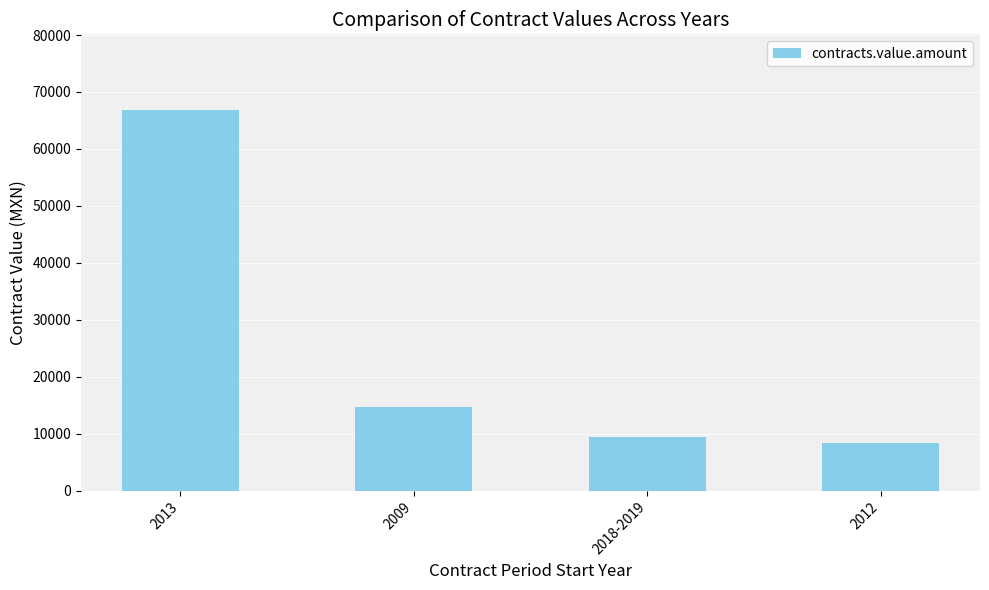

Rank the categories by value from lowest to highest.

2012, 2018-2019, 2009, 2013